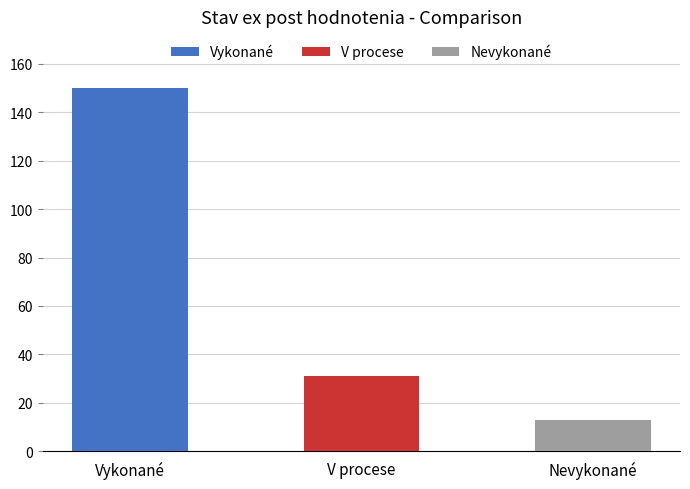

What position from the left is V procese?

2